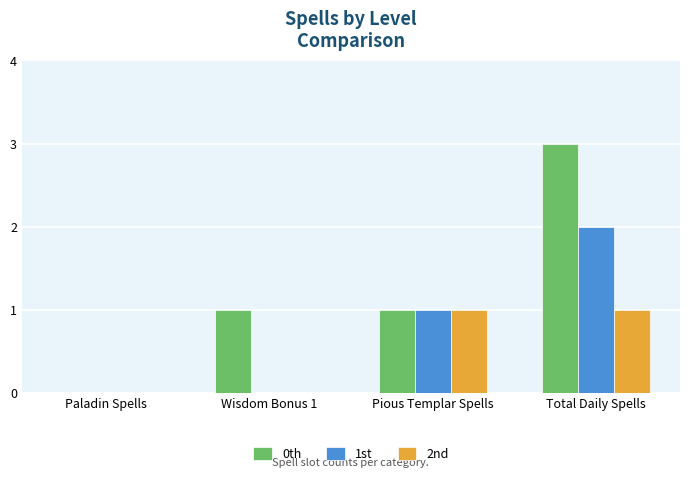

Which series has the largest total across all categories?

0th